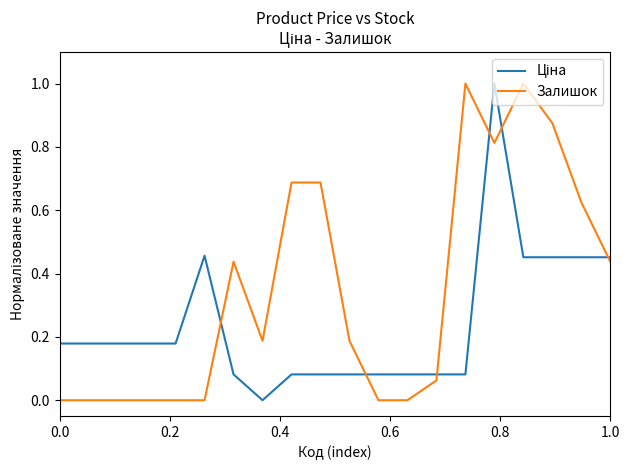

Which series has the largest total across all categories?

Залишок